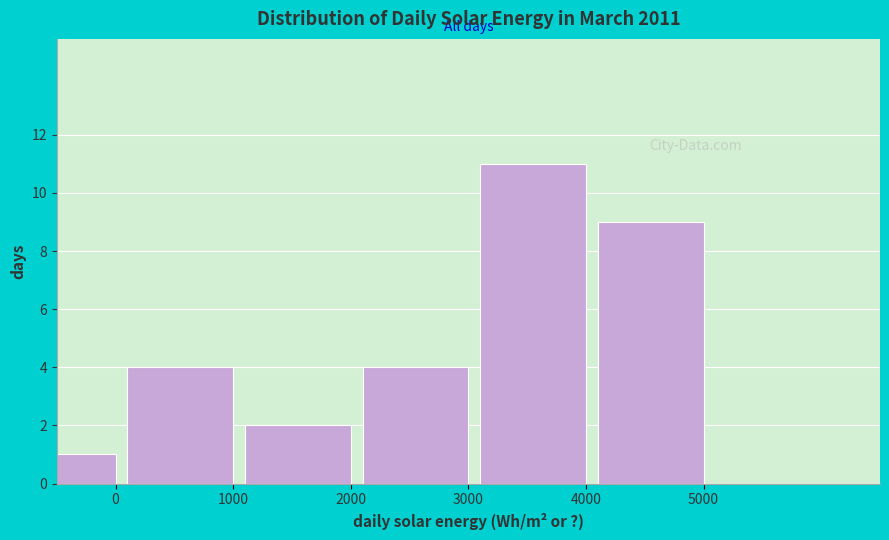

Reading left to right, what are all the values shown in this chart?

1	4	2	4	11	9